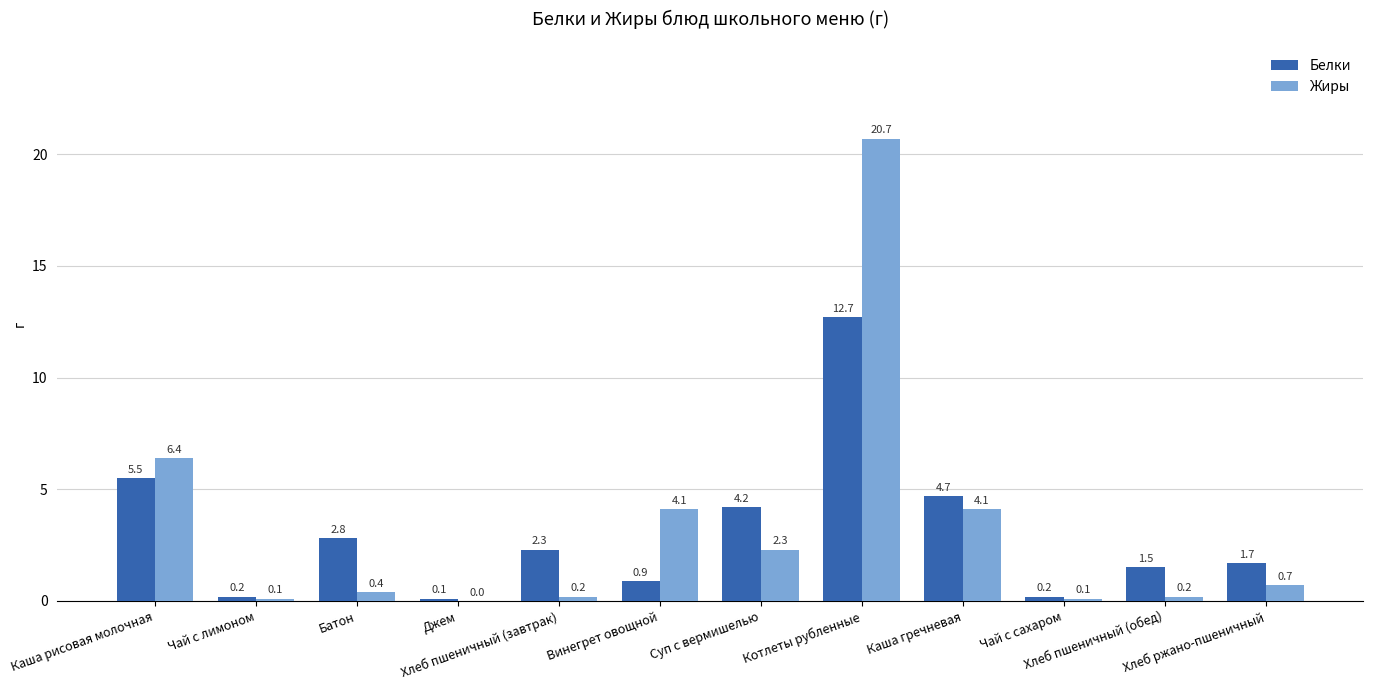

What is the maximum value for Жиры?

20.7